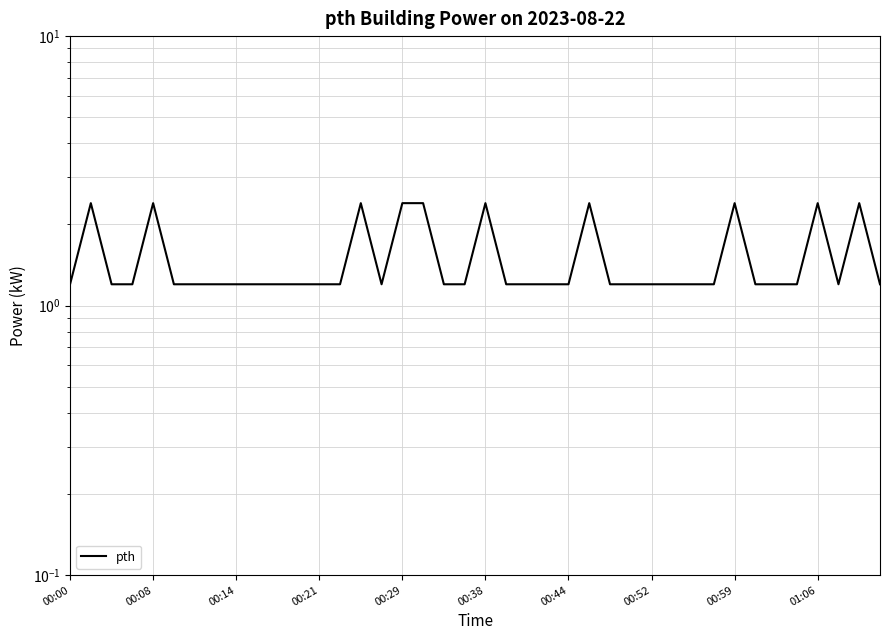

At which category does the chart reach its minimum across all series?

00:00